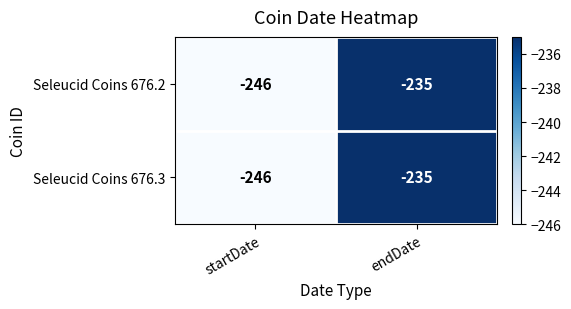

What value does the Seleucid Coins 676.3 series have at startDate?

-246